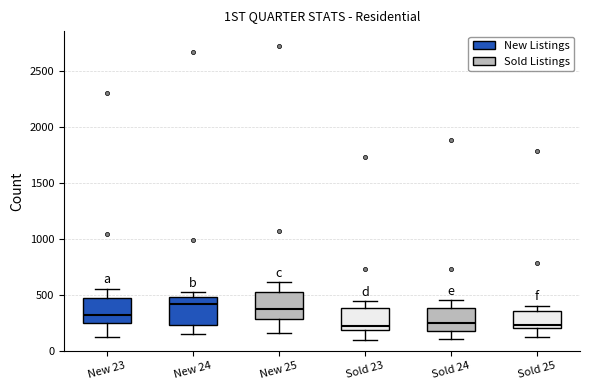

Reading left to right, transcribe this box plot: for each box, give where its median line is, the range the box spans, and where its two whiskers end, as read against the y-axis. The values are not printed on the chart, so give them approximately, as read against the axis.

New 23: median 300, box 250 to 450, whiskers 100 to 550
New 24: median 400, box 250 to 500, whiskers 150 to 550
New 25: median 350, box 300 to 550, whiskers 150 to 600
Sold 23: median 200 (just above the box's lower edge), box 200 to 400, whiskers 100 to 450
Sold 24: median 250, box 200 to 400, whiskers 100 to 450
Sold 25: median 250, box 200 to 350, whiskers 150 to 400